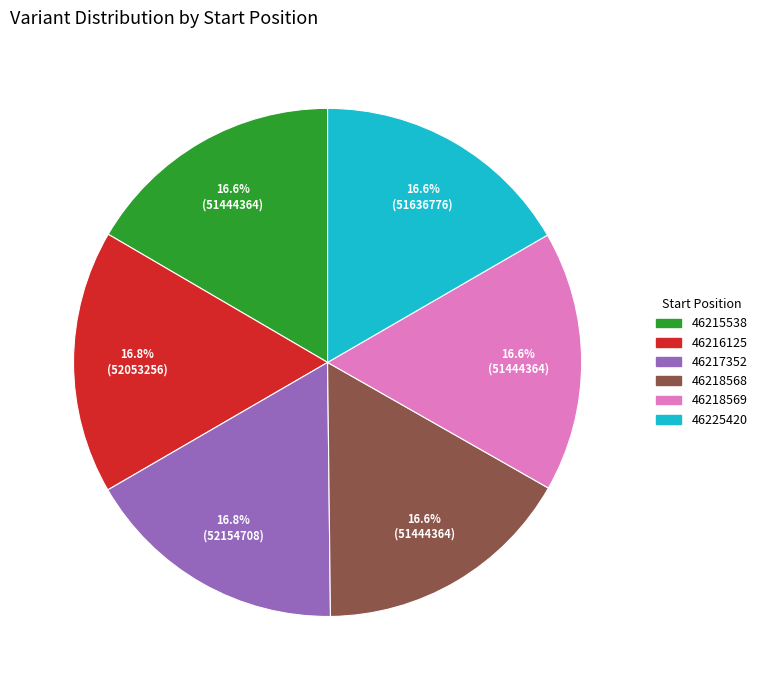

Is it true that 46218568 is 12% of the pie?

False